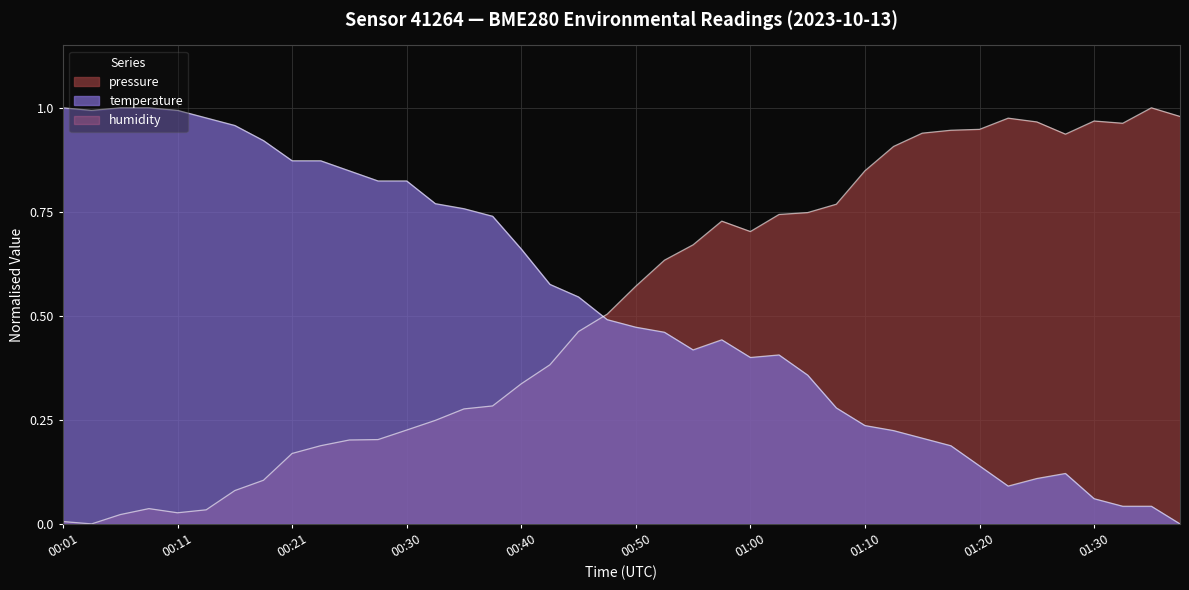

Where is the first local maximum for temperature?

00:57